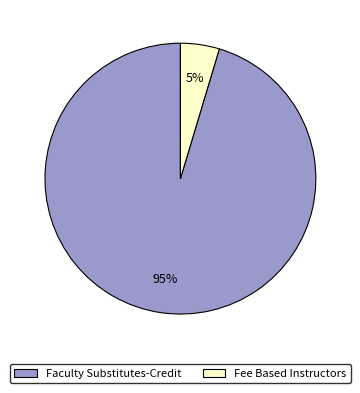

Which slice is the smallest?

Fee Based Instructors